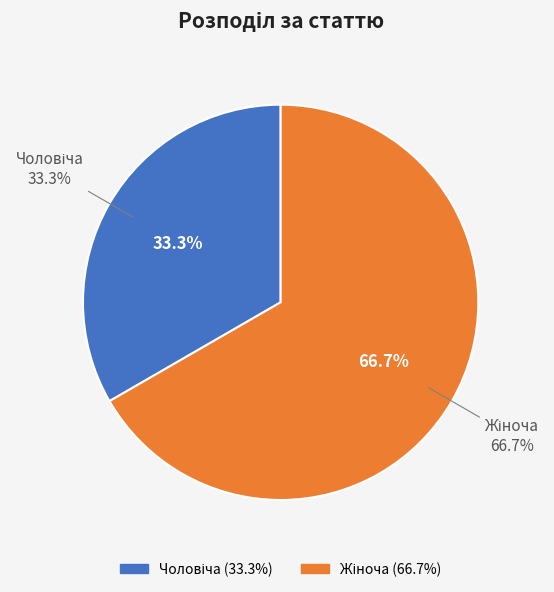

Approximately how many times larger is the value at Жіноча compared to Чоловіча?

2.0